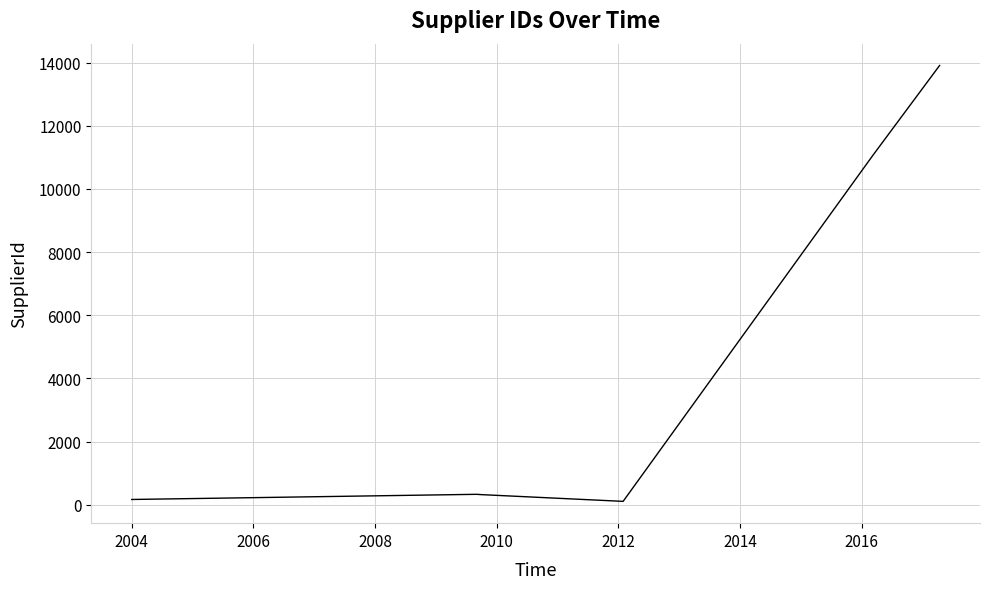

What is the difference between the second highest and second lowest values?

10904